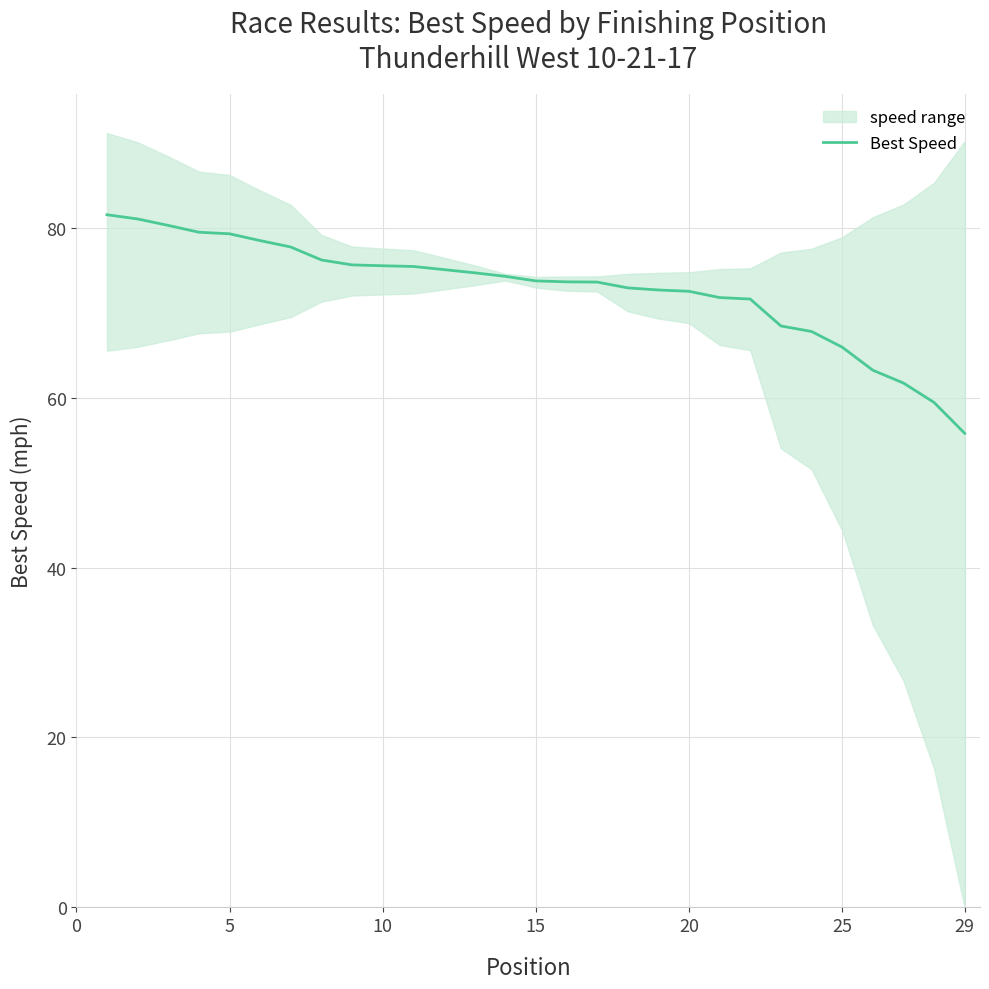

How many data points does each series have?

29